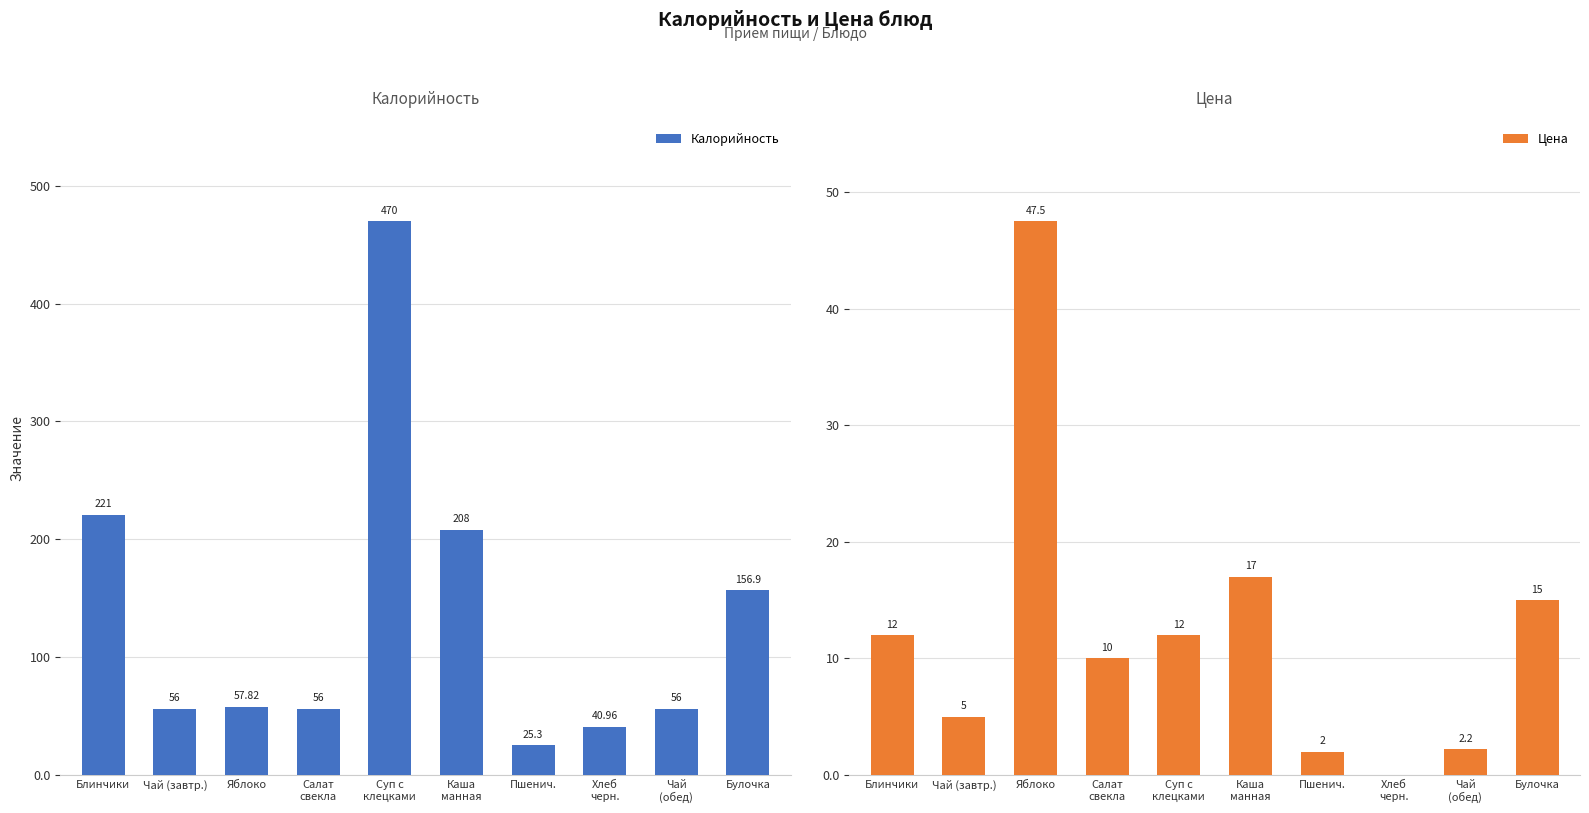

What is the label of the 5th bar from the left?

Суп с
клецками